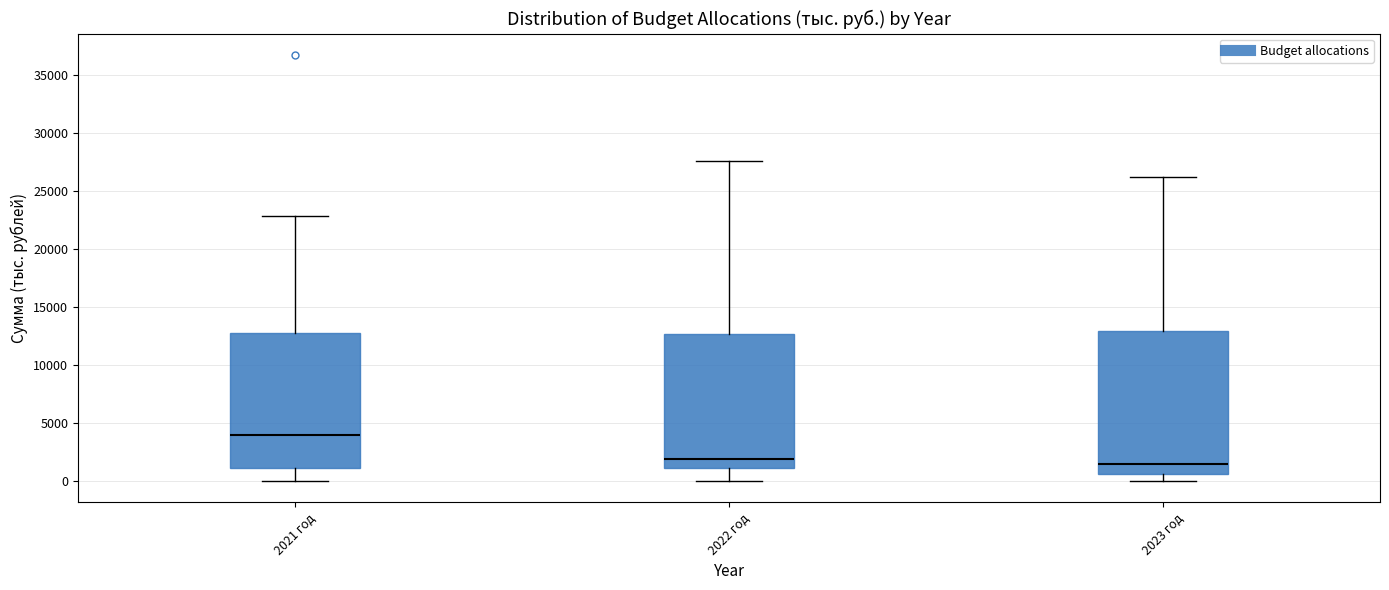

Which box's median line is the highest?

2021 год